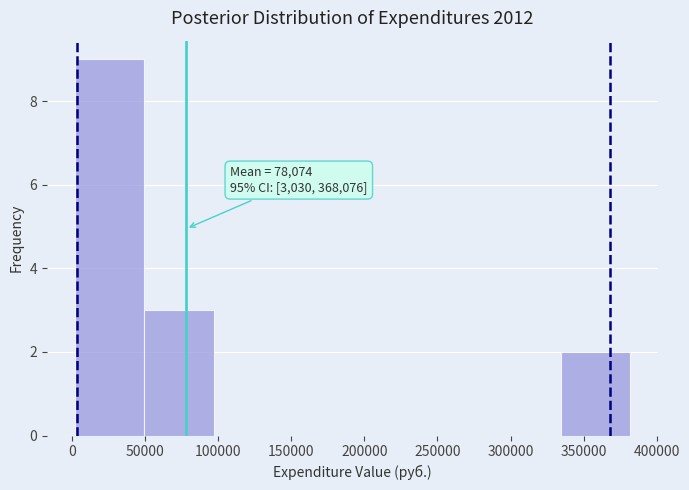

Over which range of the x-axis is the bar tallest?

0 to 50000